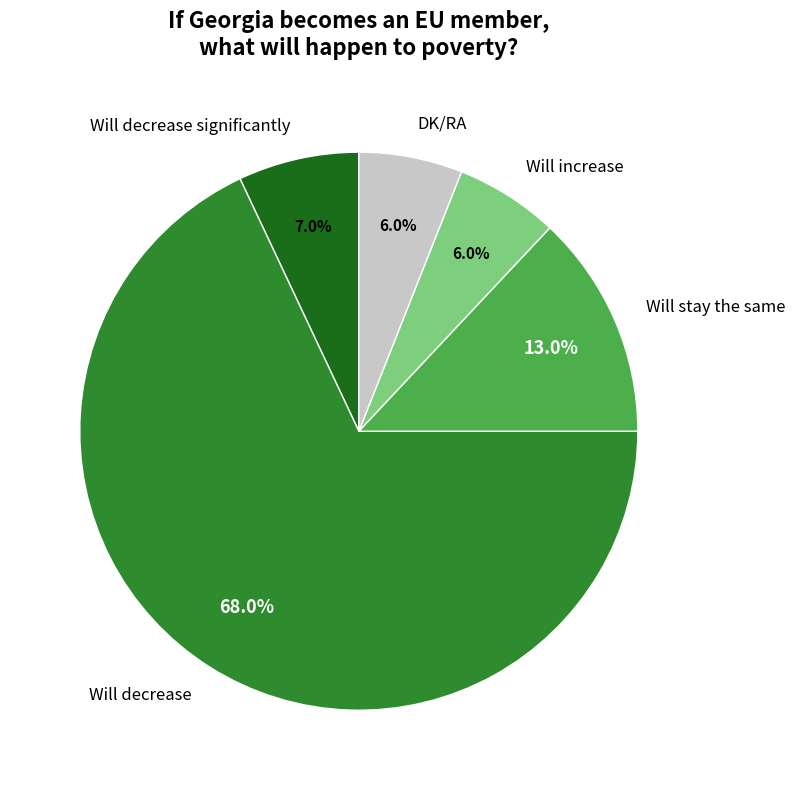

To the nearest percent, what is the difference between the largest and smallest slice percentages?

62%